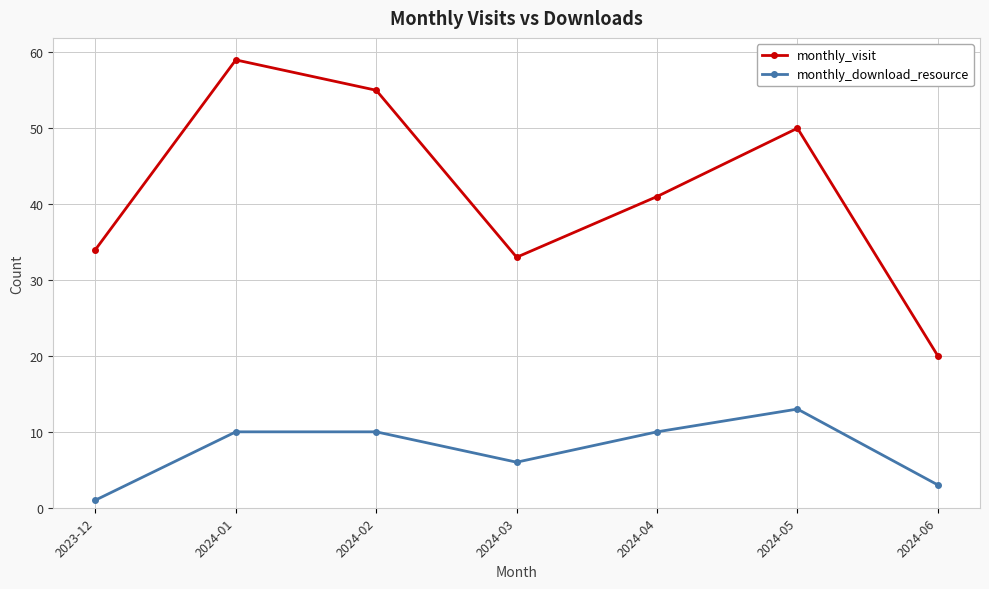

What is the average value of the monthly_download_resource series?

8